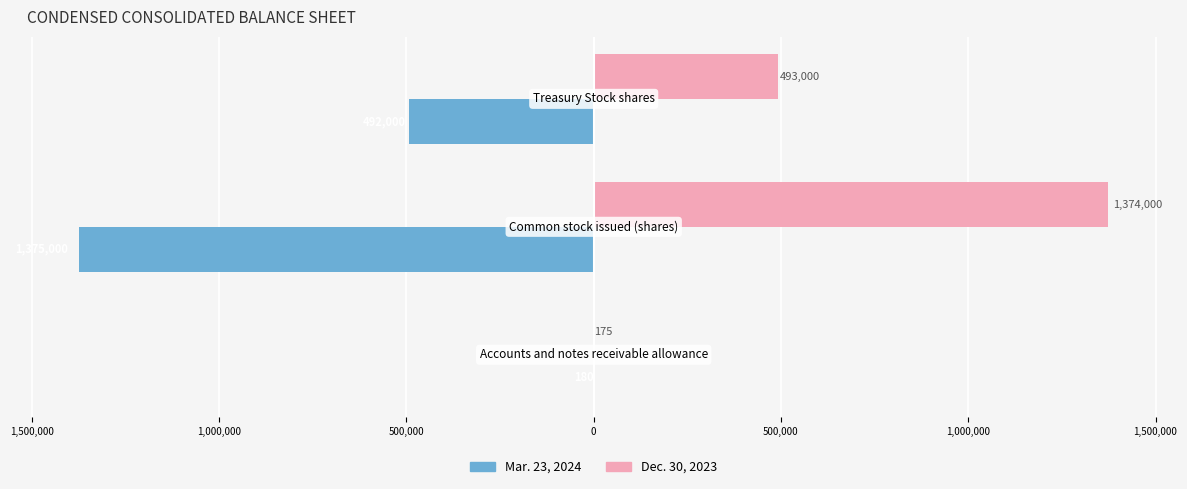

Reading left to right, list all the values displayed in this chart.

Mar. 23, 2024: 2,000,000=-180	1,500,000=-1375000	1,000,000=-492000
Dec. 30, 2023: 2,000,000=175	1,500,000=1374000	1,000,000=493000